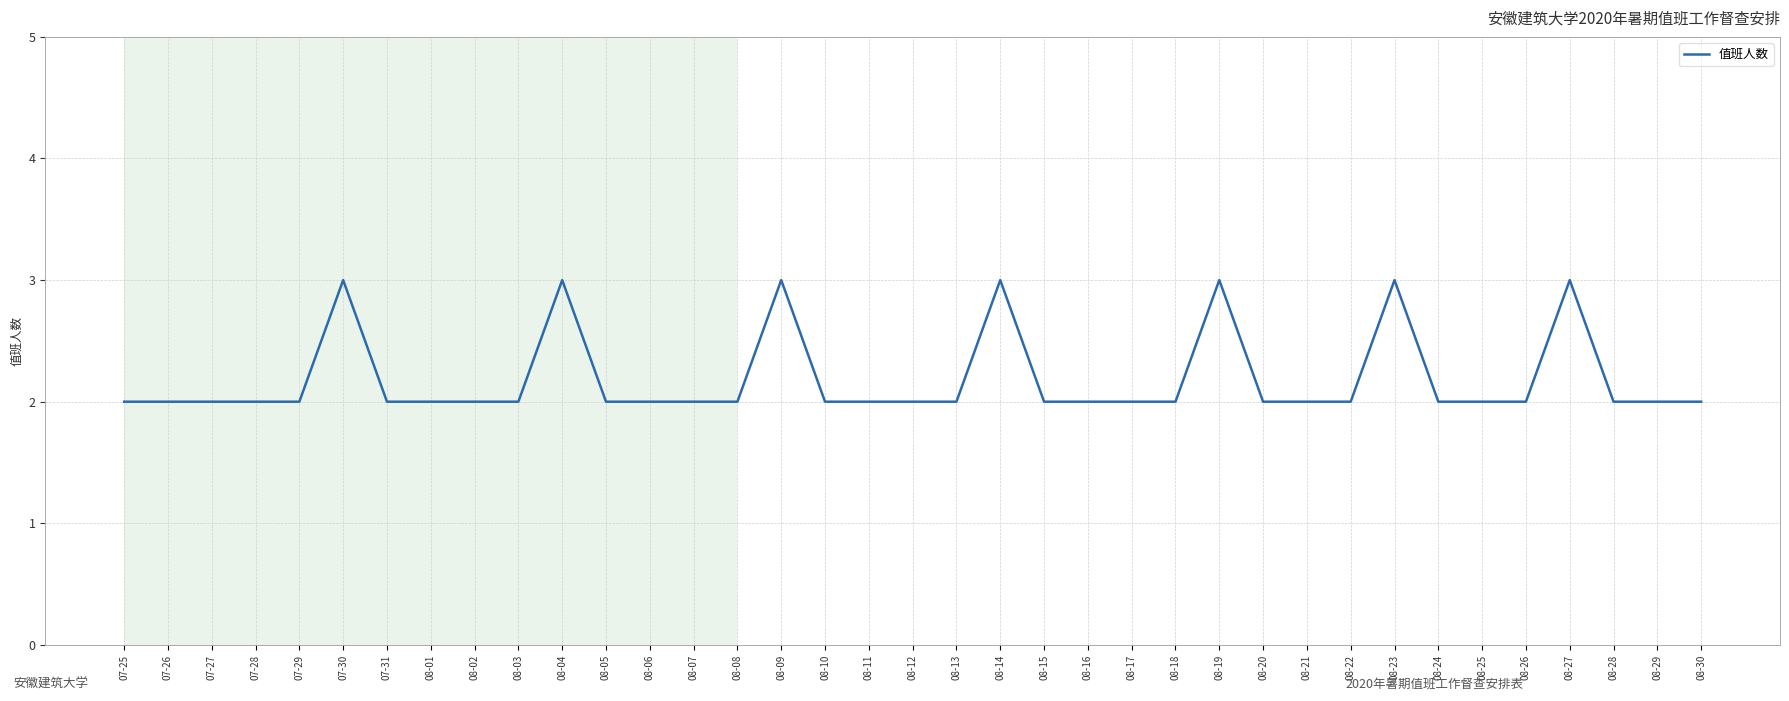

What is the difference between the maximum and minimum values?

1